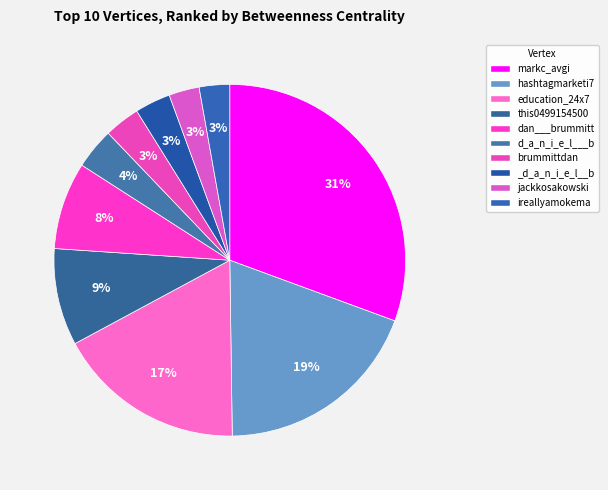

What percentage is the education_24x7 slice, to the nearest percent?

17%